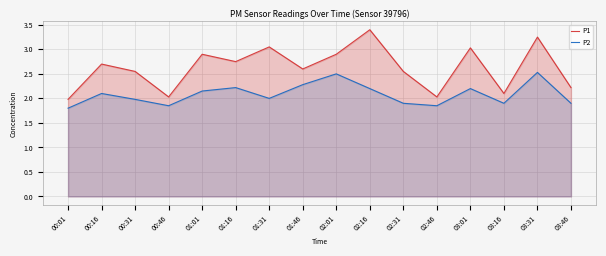

What is the difference between the P1 values at 01:46 and 02:01?

0.3